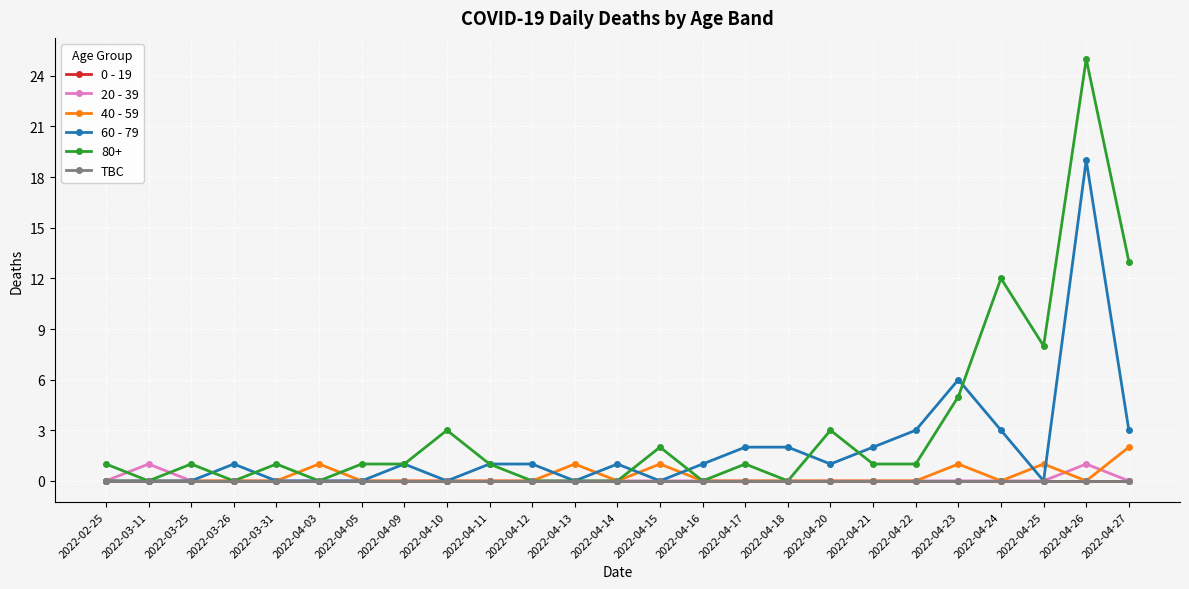

Is this an area chart (filled region under the line)?

No